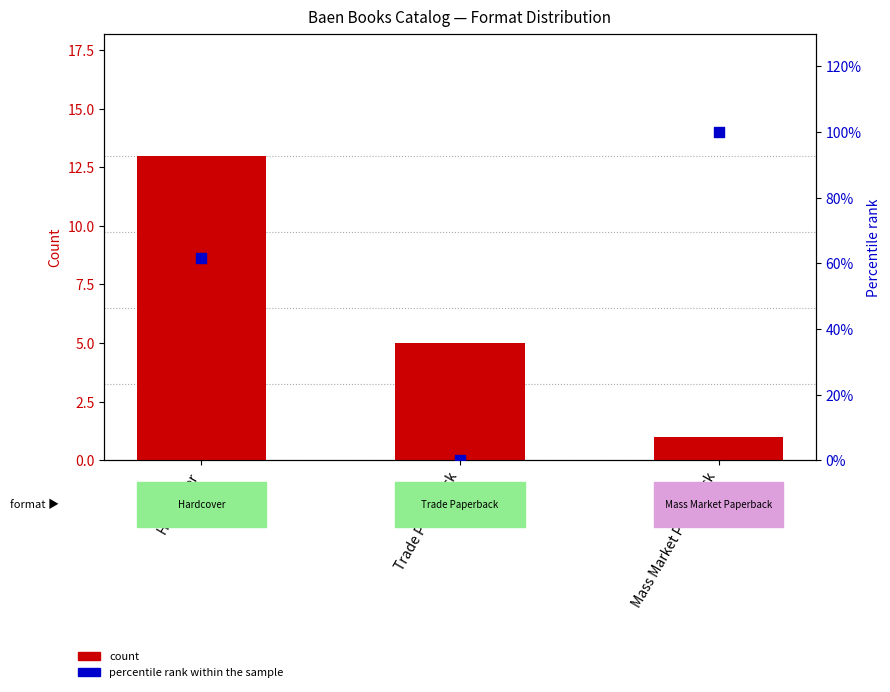

Which series reaches the minimum Y coordinate?

percentile rank within the sample